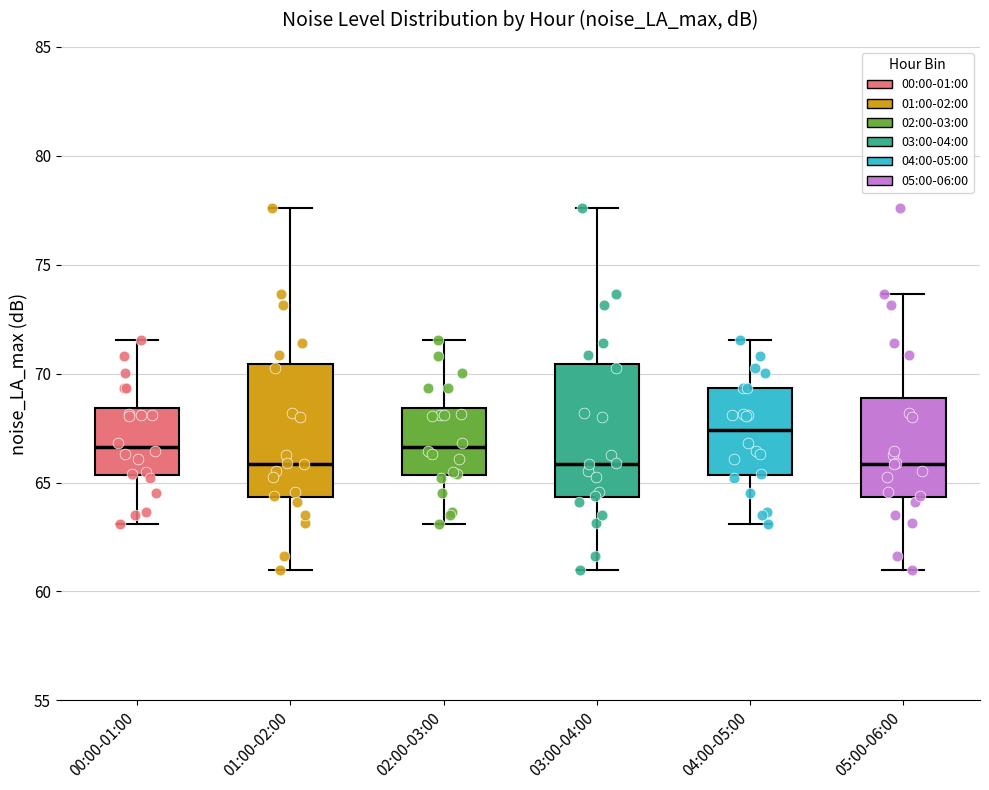

Which box has the highest median line?

04:00-05:00